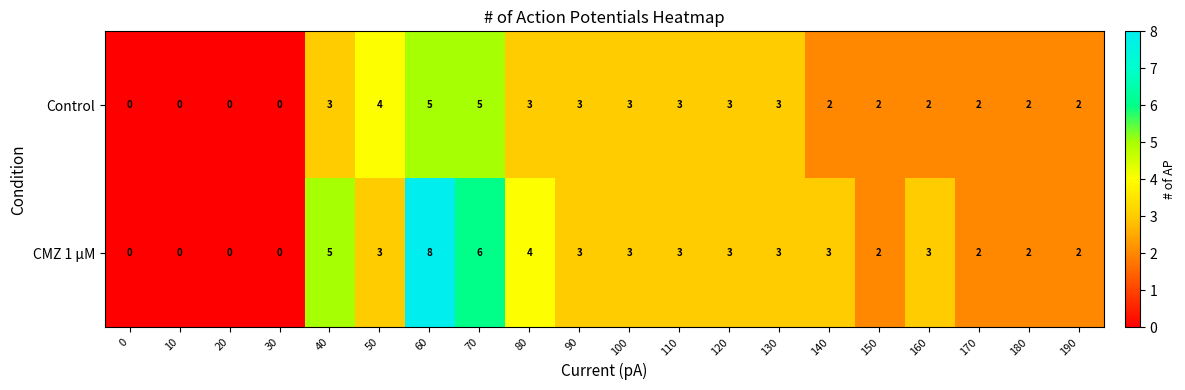

Which series changed the most between 90 and 140?

Control